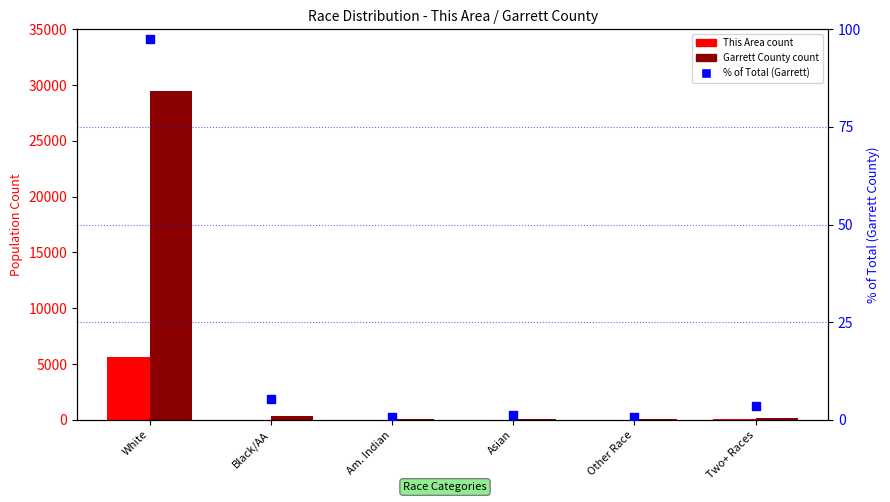

Which series has the largest Y range (max minus min)?

Garrett County